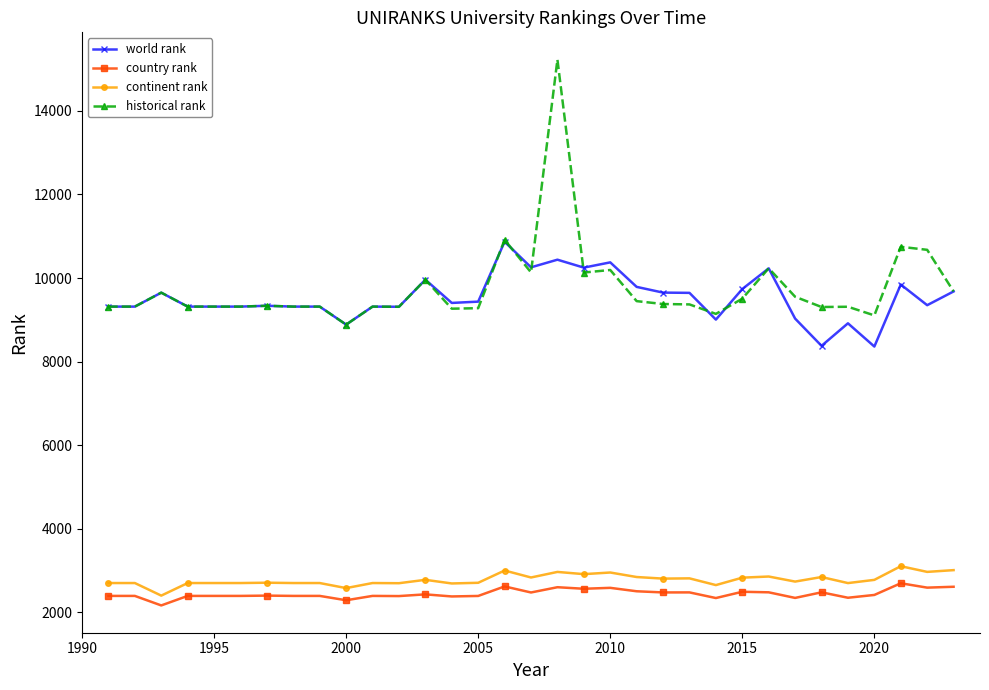

What is the minimum value shown in the chart?

2163.0